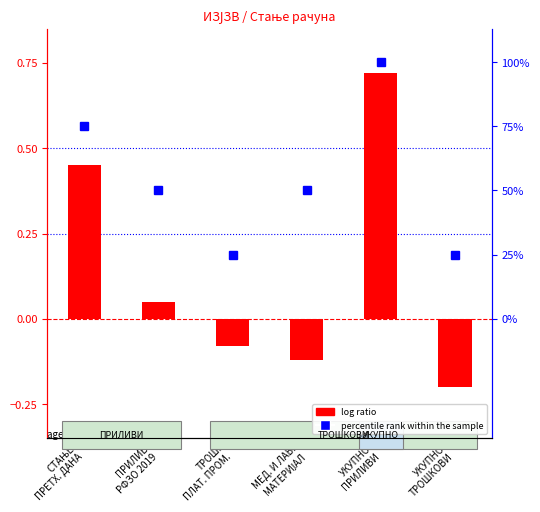

List the series in order of their peak value, lowest first.

log ratio, percentile rank within the sample